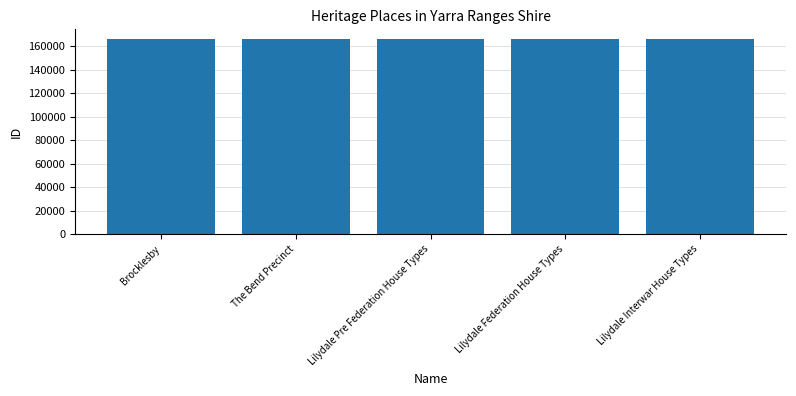

What is the difference between the values at Brocklesby and Lilydale Federation House Types?

47